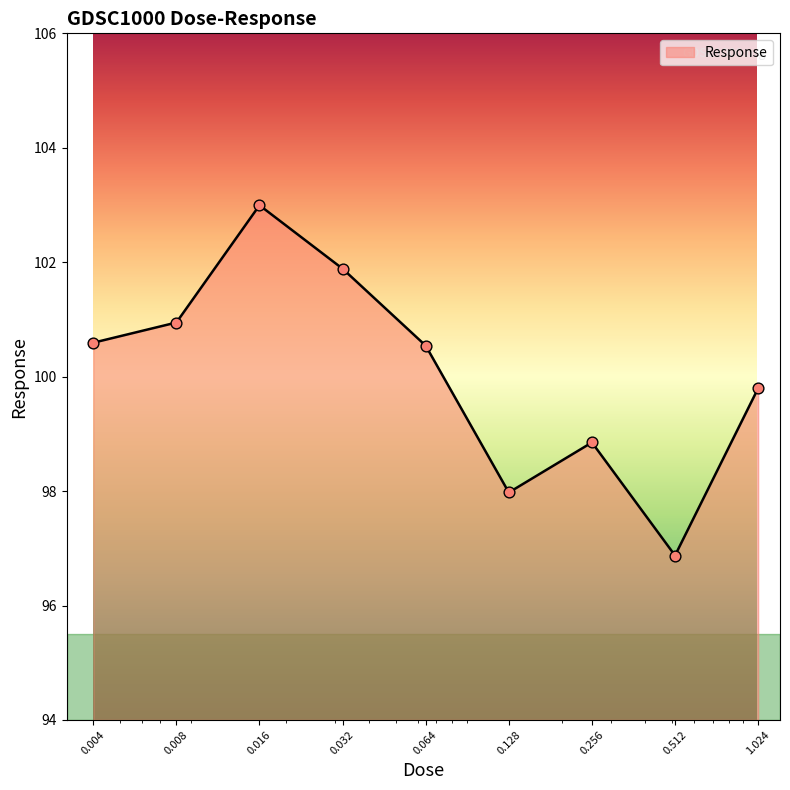

What is the greatest value displayed?

103.0